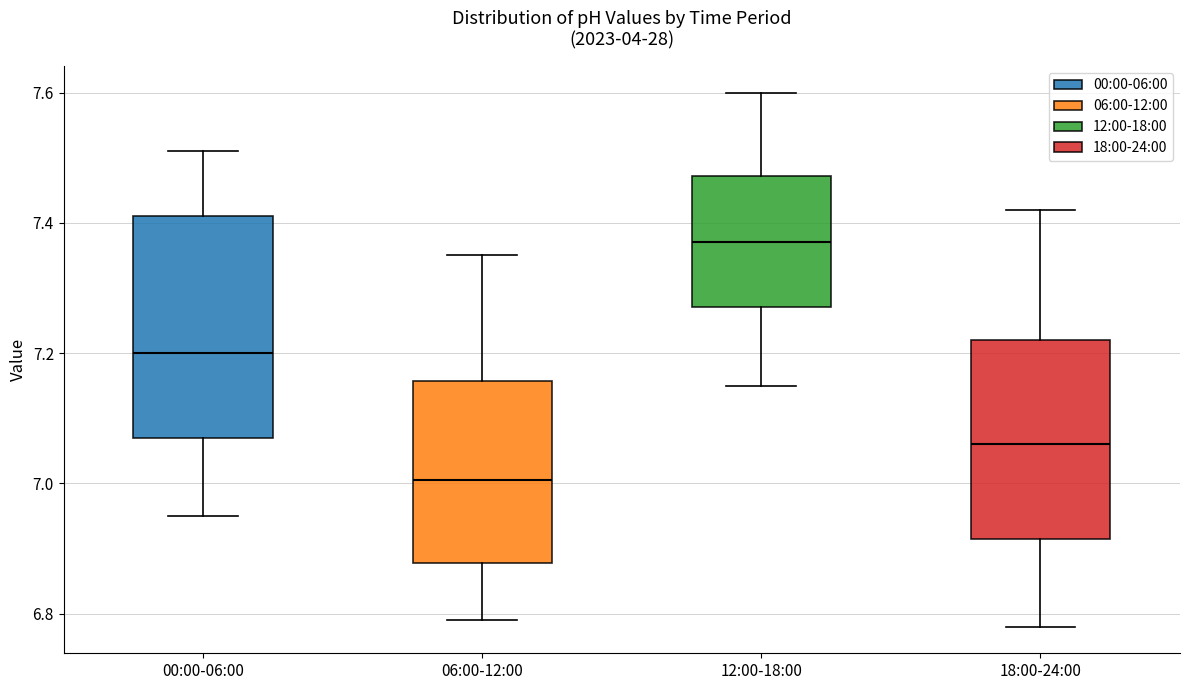

Reading left to right, read every box against the y-axis: the position of its median line, the range the box covers, and the ends of its whiskers. The values are not printed on the chart, so give them approximately, as read against the axis.

00:00-06:00: median 7.20, box 7.08 to 7.42, whiskers 6.96 to 7.52
06:00-12:00: median 7.00, box 6.88 to 7.16, whiskers 6.80 to 7.36
12:00-18:00: median 7.38, box 7.28 to 7.48, whiskers 7.16 to 7.60
18:00-24:00: median 7.06, box 6.92 to 7.22, whiskers 6.78 to 7.42